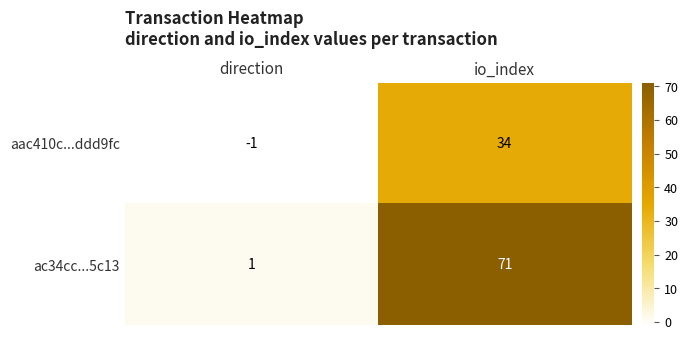

Is it true that aac410c...ddd9fc equals -1 at direction?

True